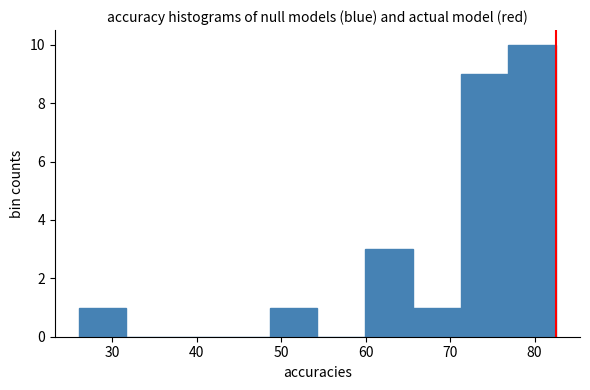

Reading left to right, transcribe this chart: for each bar, give the range it covers on the x-axis and its height. Neither the bar edges nor the heights are printed on the chart, so give them approximately, as read against the axes.

26 to 32: 1
32 to 37: 0
37 to 43: 0
43 to 49: 0
49 to 54: 1
54 to 60: 0
60 to 66: 3
66 to 71: 1
71 to 77: 9
77 to 83: 10